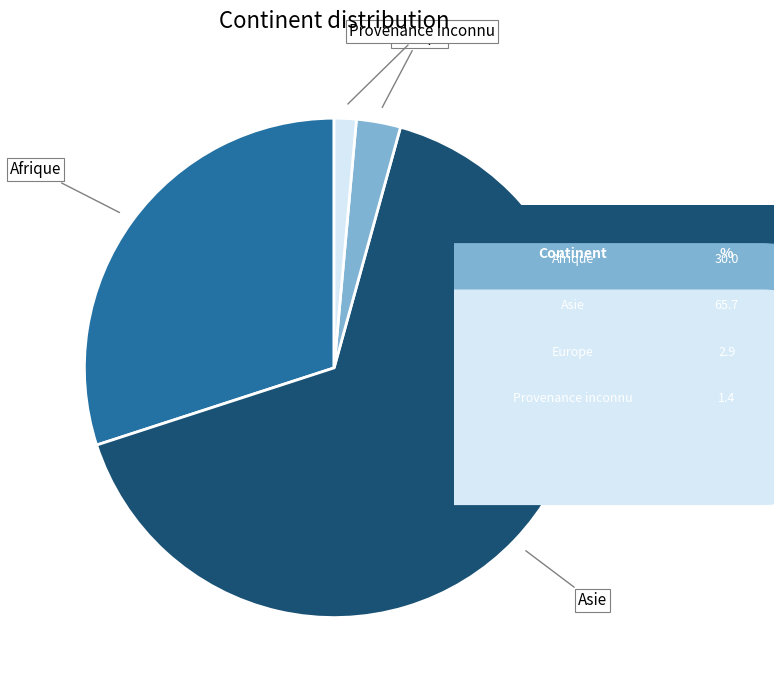

Is there a majority slice in this chart?

Yes